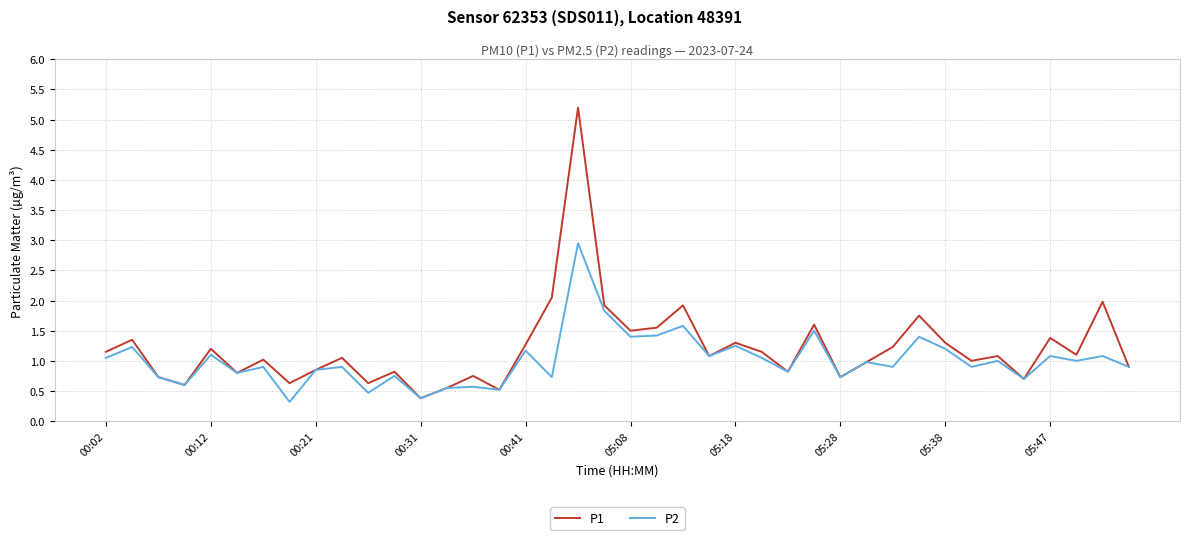

Which series has the largest range (max minus min)?

P1